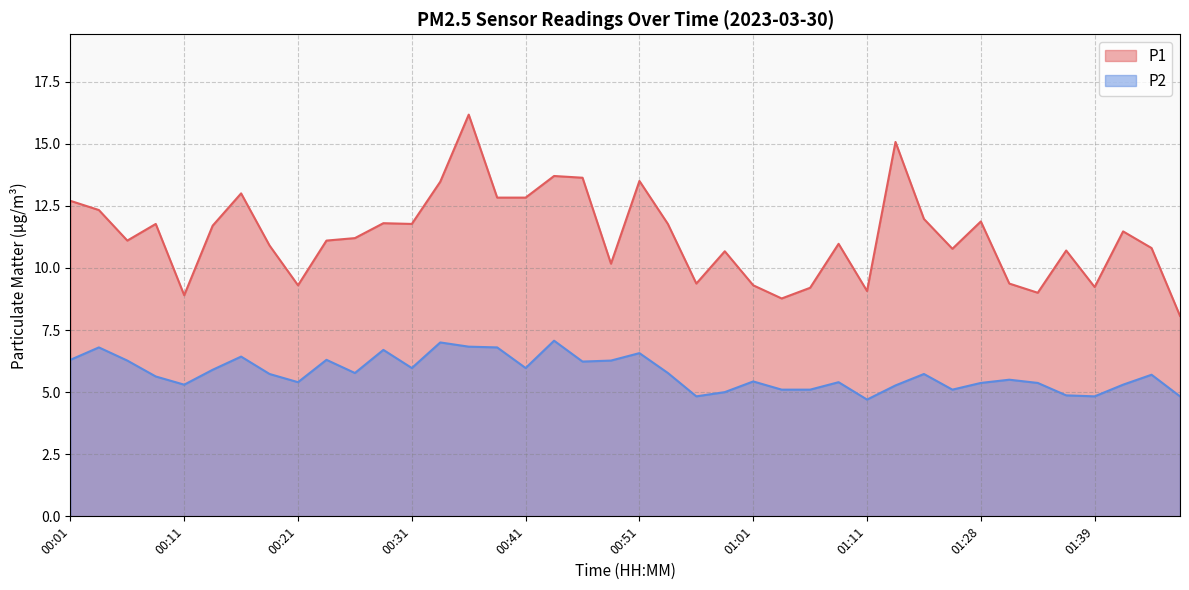

What is the sum of the P2 values at 00:43 and 01:28?

12.4